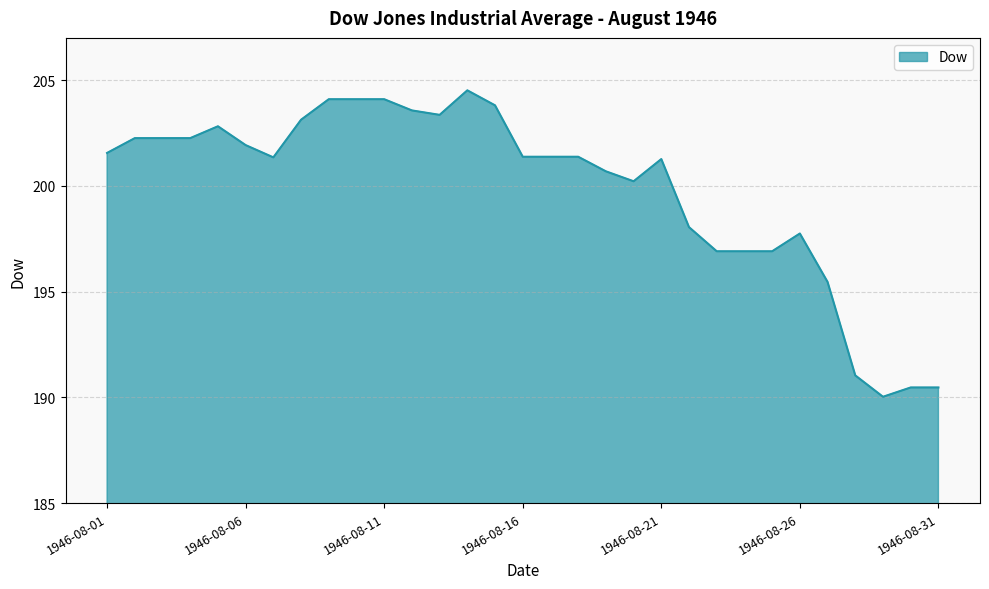

What is the smallest value displayed?

190.0